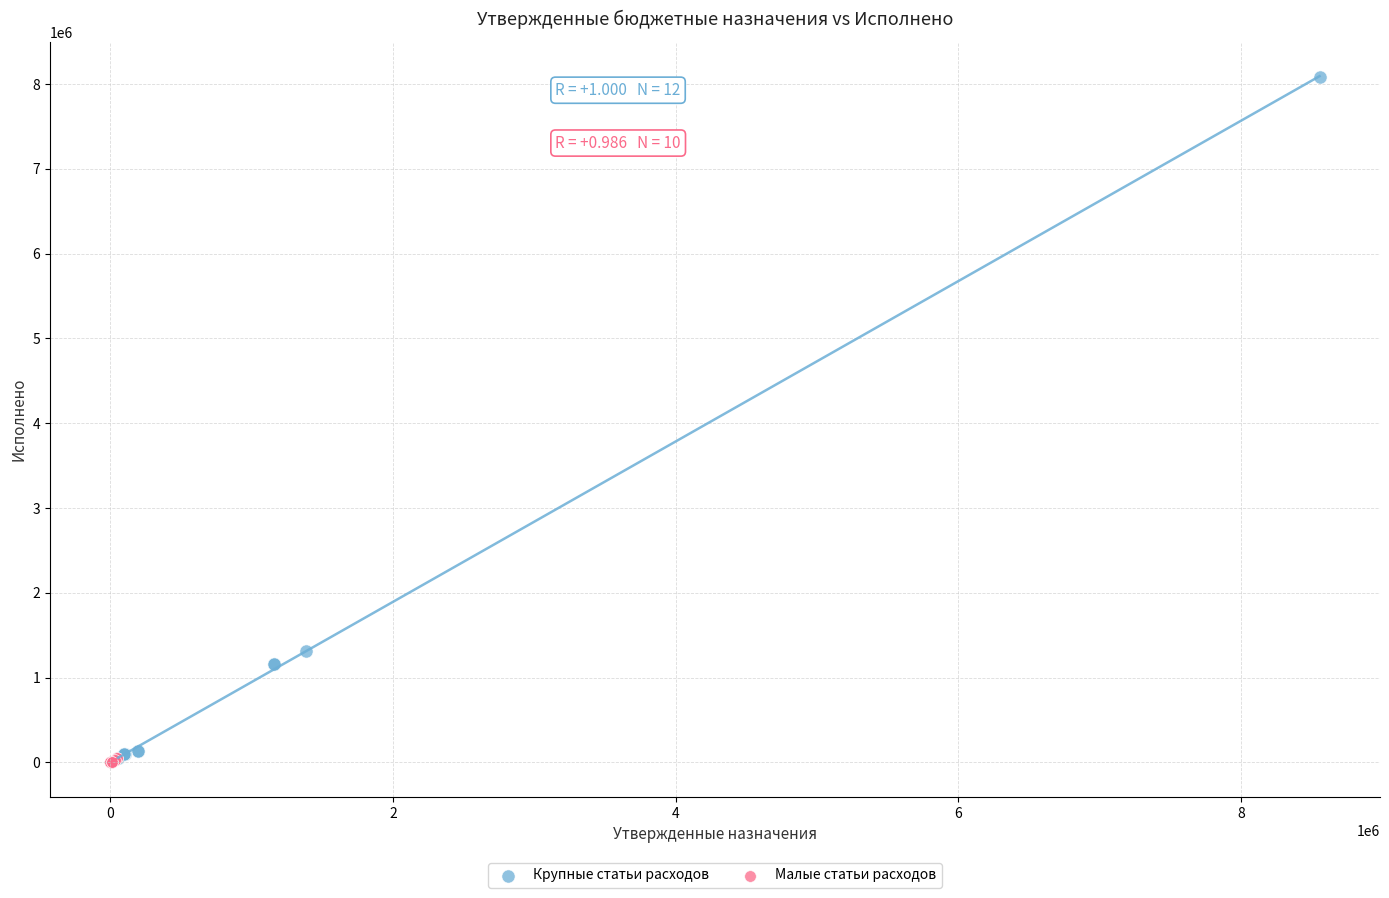

Which series reaches the maximum Y coordinate?

Крупные статьи расходов